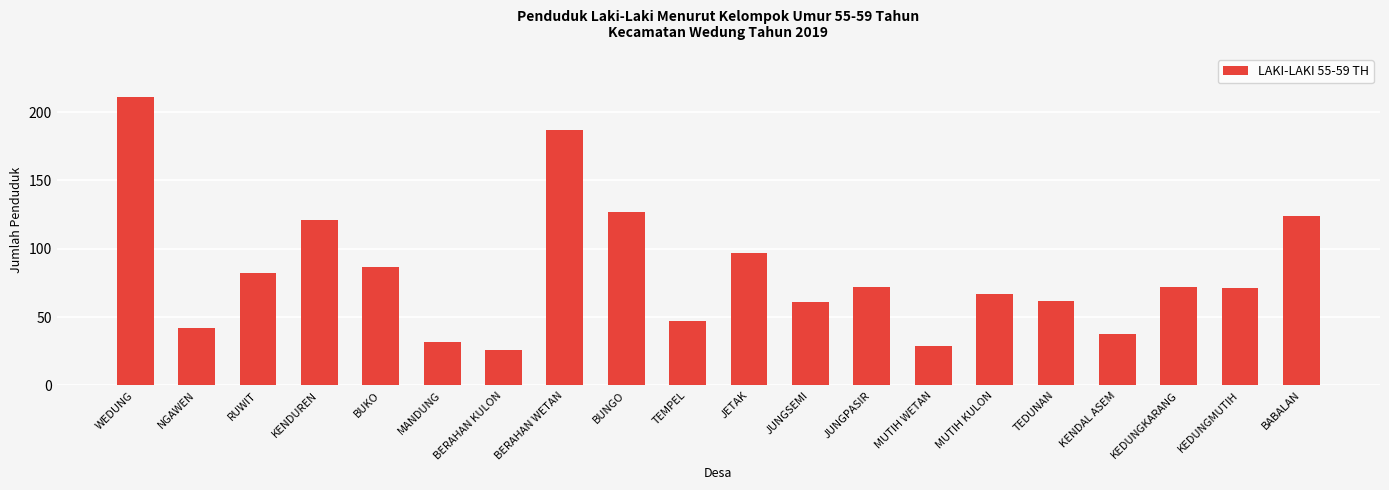

Where does the data first go above 72?

WEDUNG